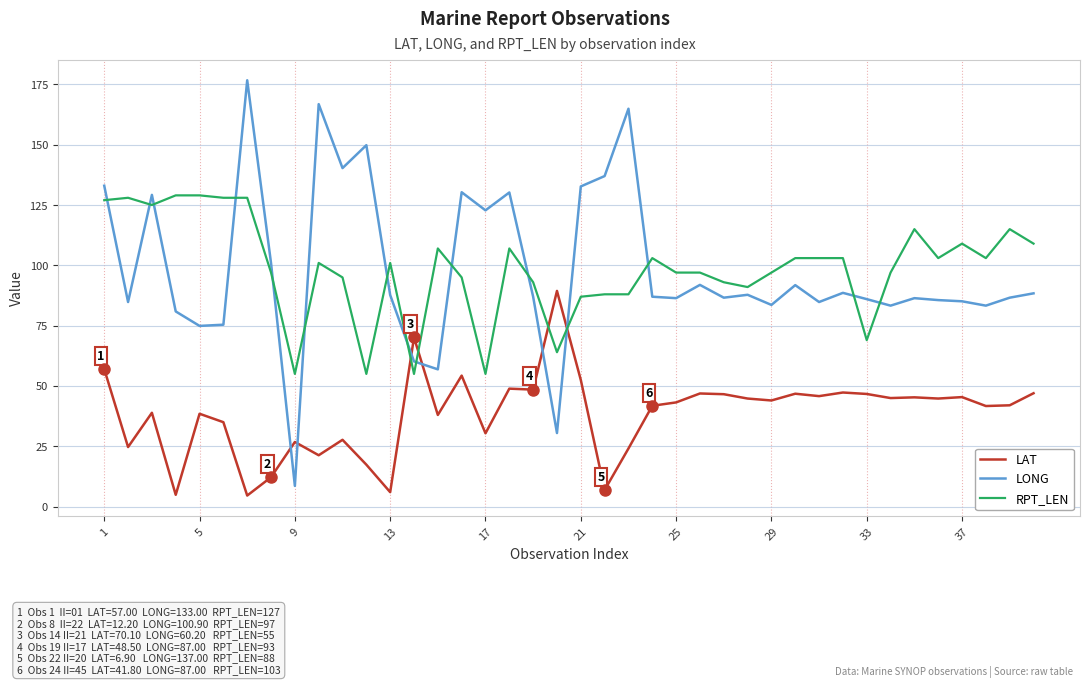

What are all the series names shown in the legend?

LAT, LONG, RPT_LEN